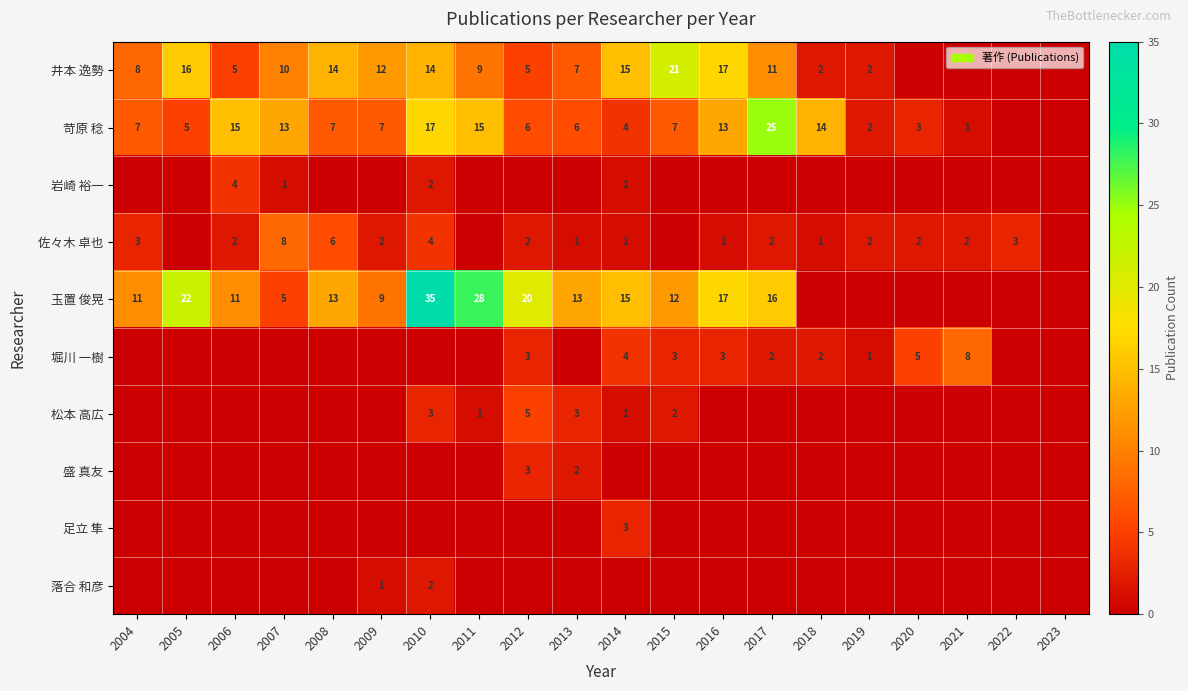

The value of 玉置 俊晃 at 2011 is 28. True or false?

True